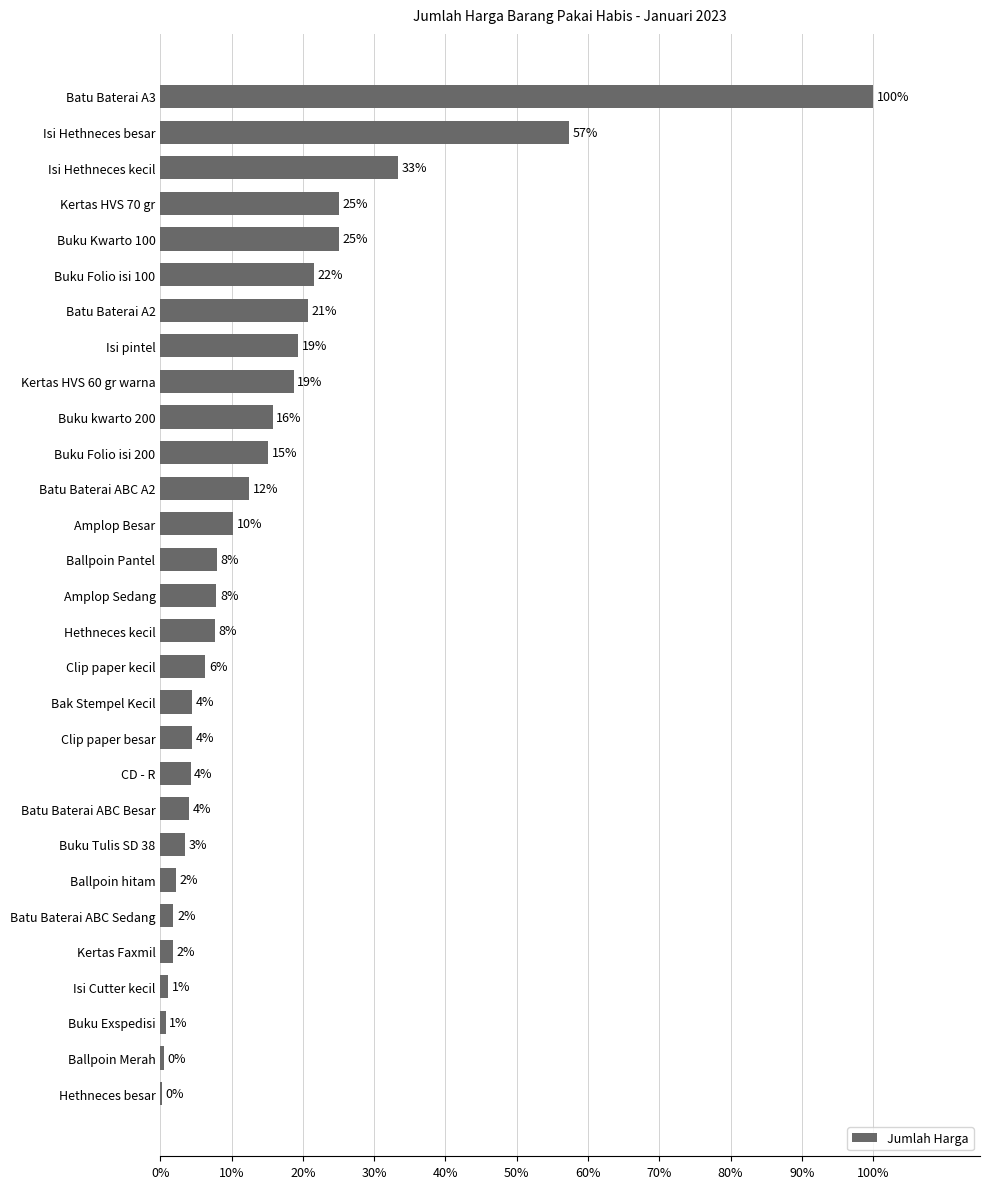

Are the bars horizontal?

Yes